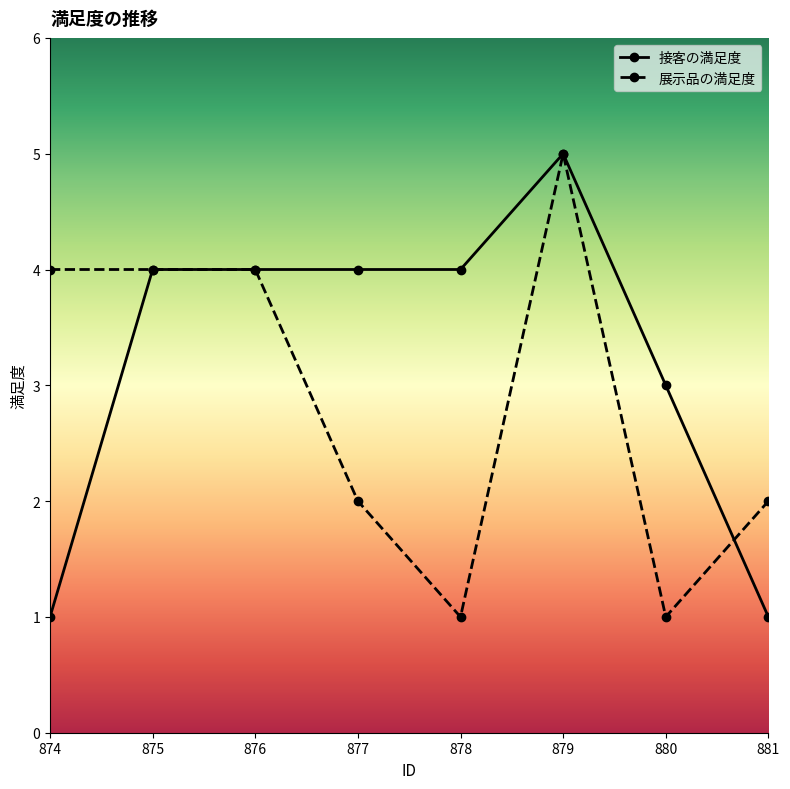

Which category has the highest value across all series?

879